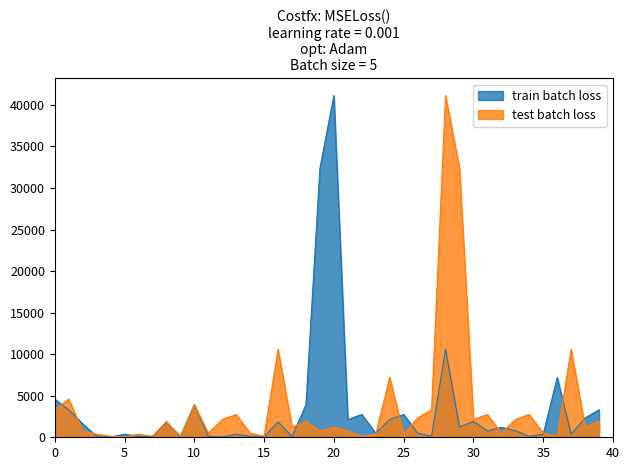

Which series has the largest total across all categories?

test batch loss